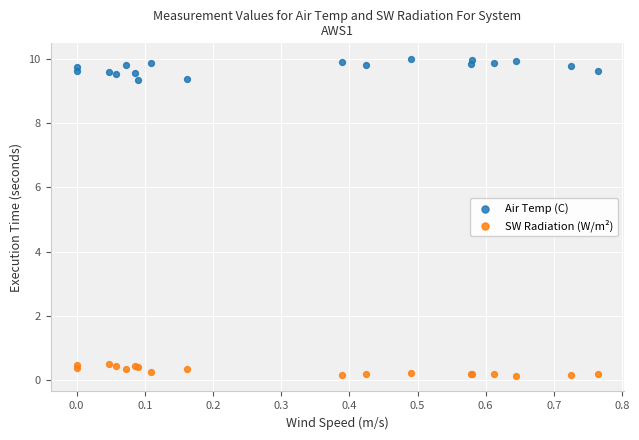

What is the X range (max minus min) for the scatter plot?

0.8